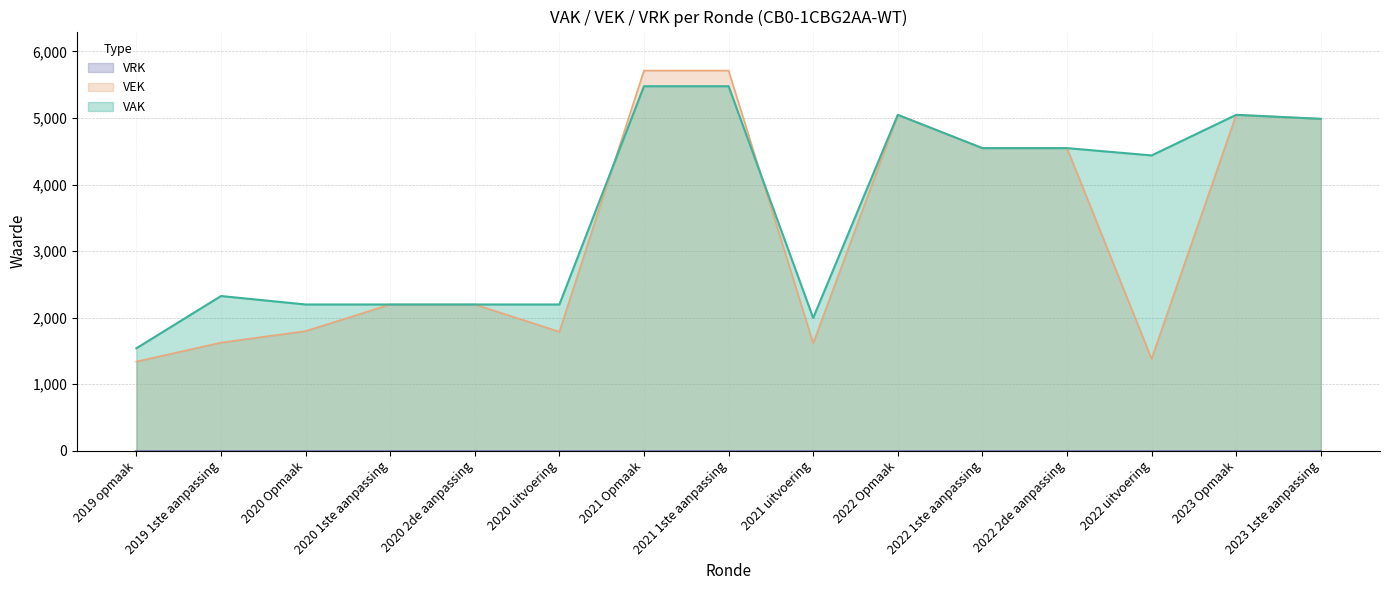

Is it true that VAK equals 2197 at 2020 2de aanpassing?

True